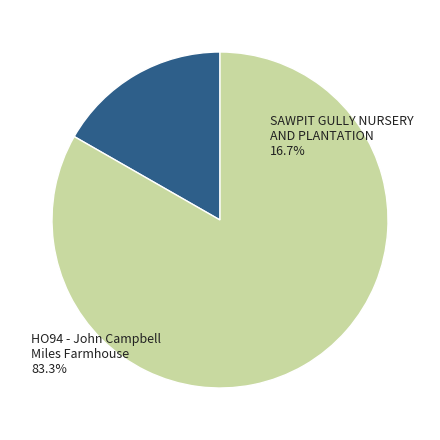

Which slice is the smallest?

SAWPIT GULLY NURSERY AND PLANTATION